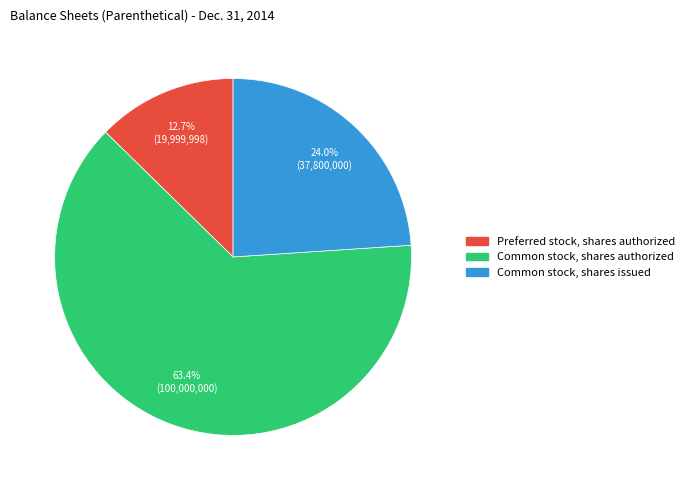

To the nearest percent, what is the difference between the Preferred stock, shares authorized and Common stock, shares issued slice percentages?

11%